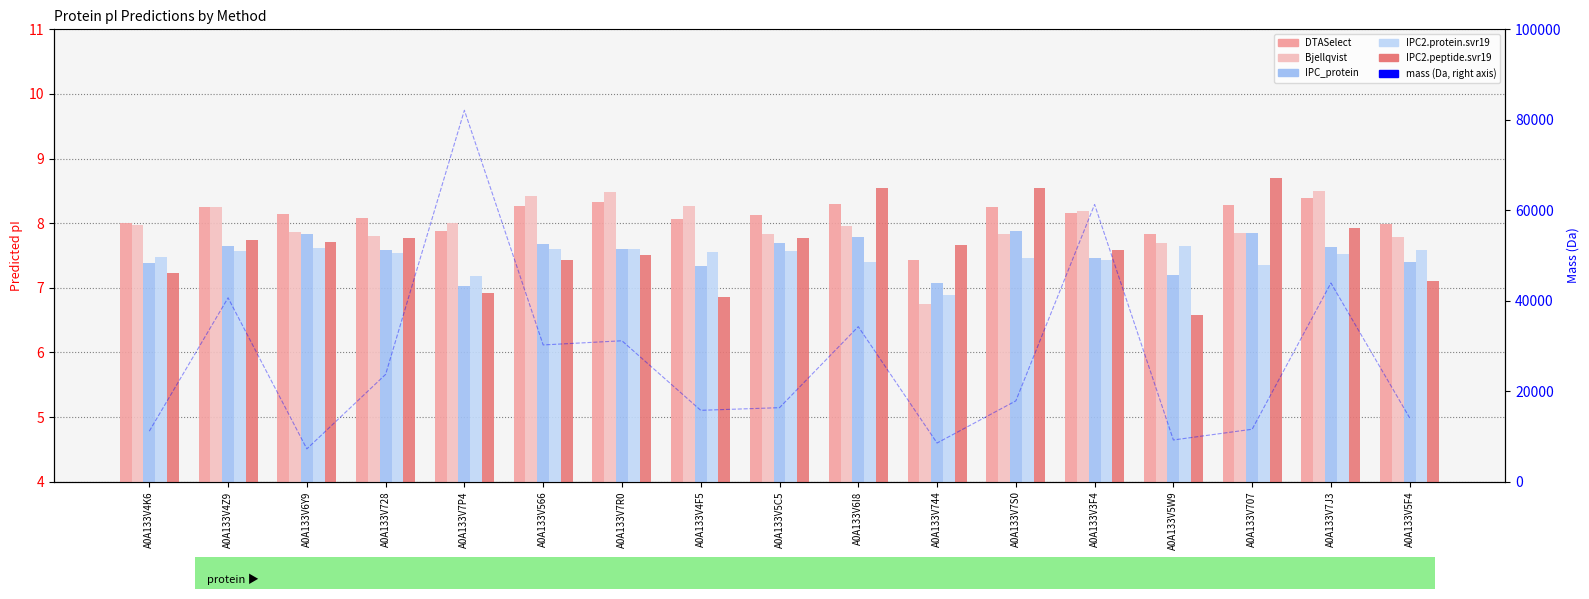

Where does the Bjellqvist series first go above 7?

A0A133V4K6